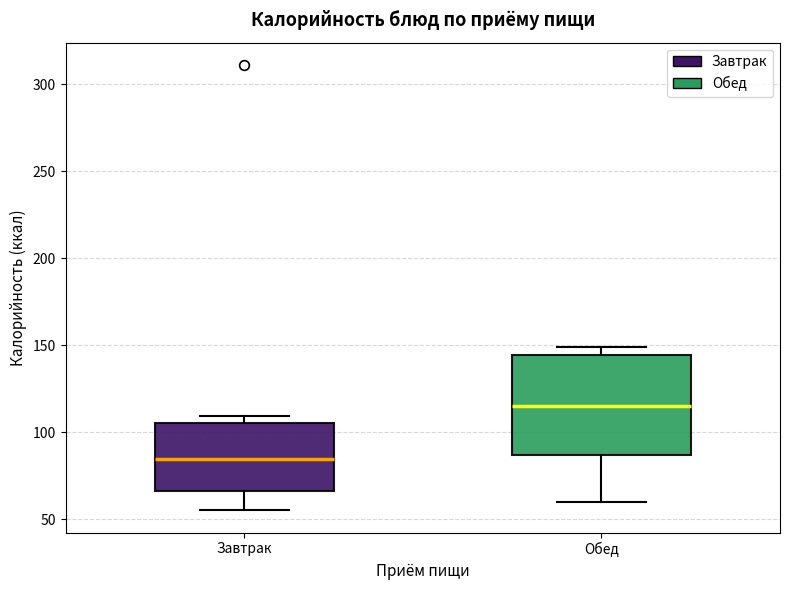

Where does the lower whisker of the box for Обед end on the y-axis? The values are not printed on the chart, so give them approximately, as read against the axis.

60